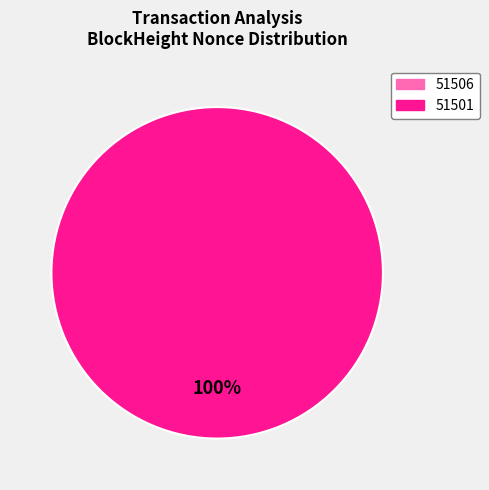

To the nearest percent, what is the difference between the largest and smallest slice percentages?

100%